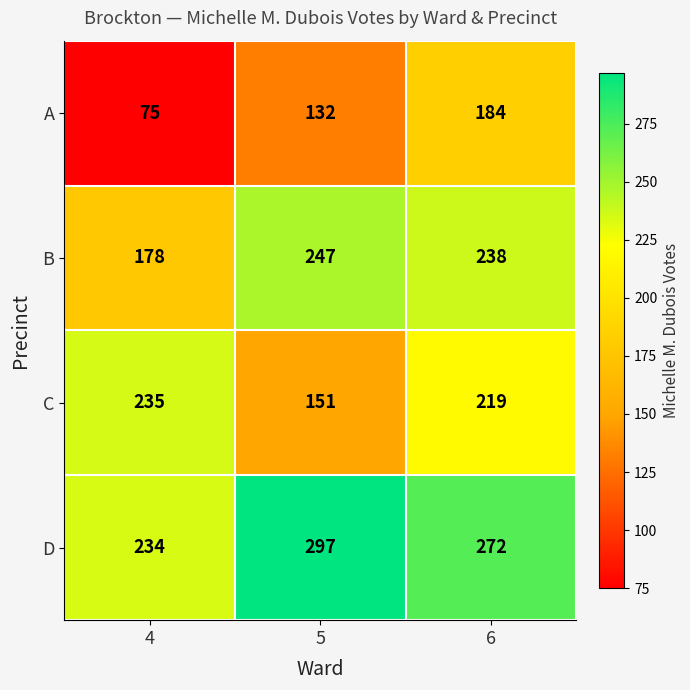

What is the difference between the maximum and minimum values in the C series?

84